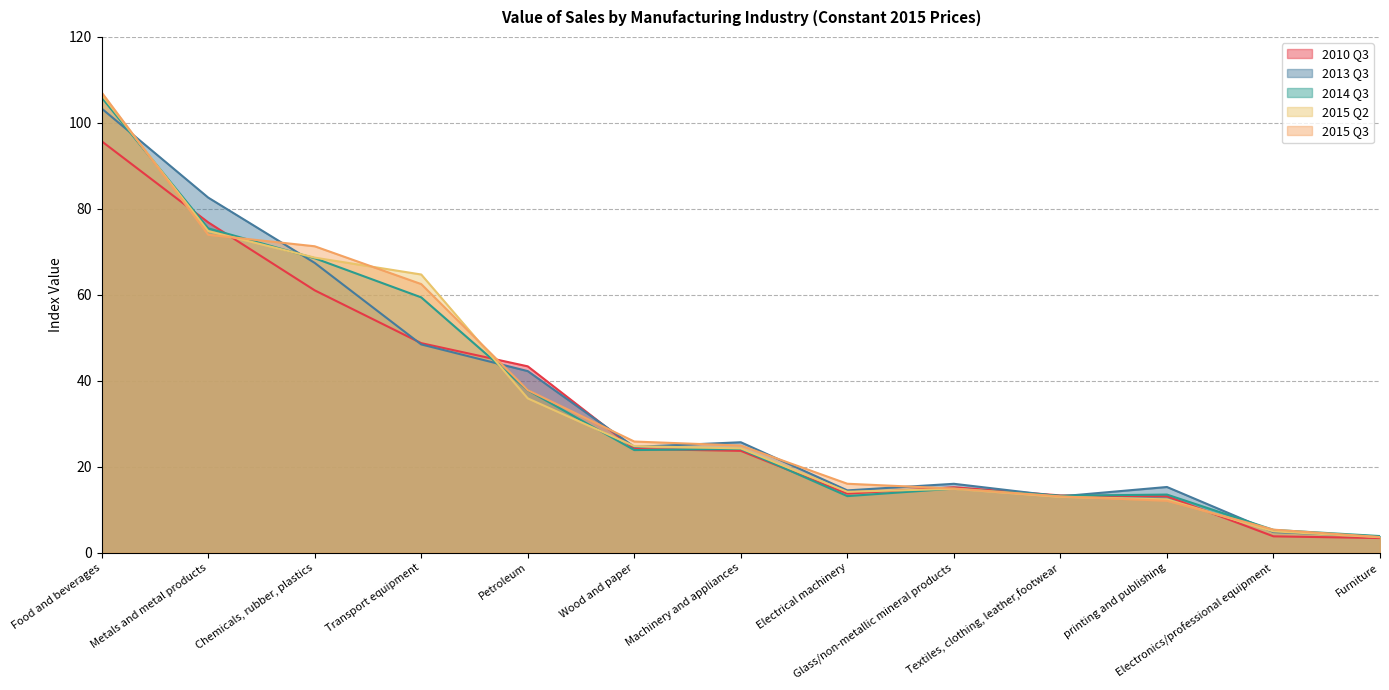

How many times do 2015 Q3 and 2010 Q3 cross each other?

6